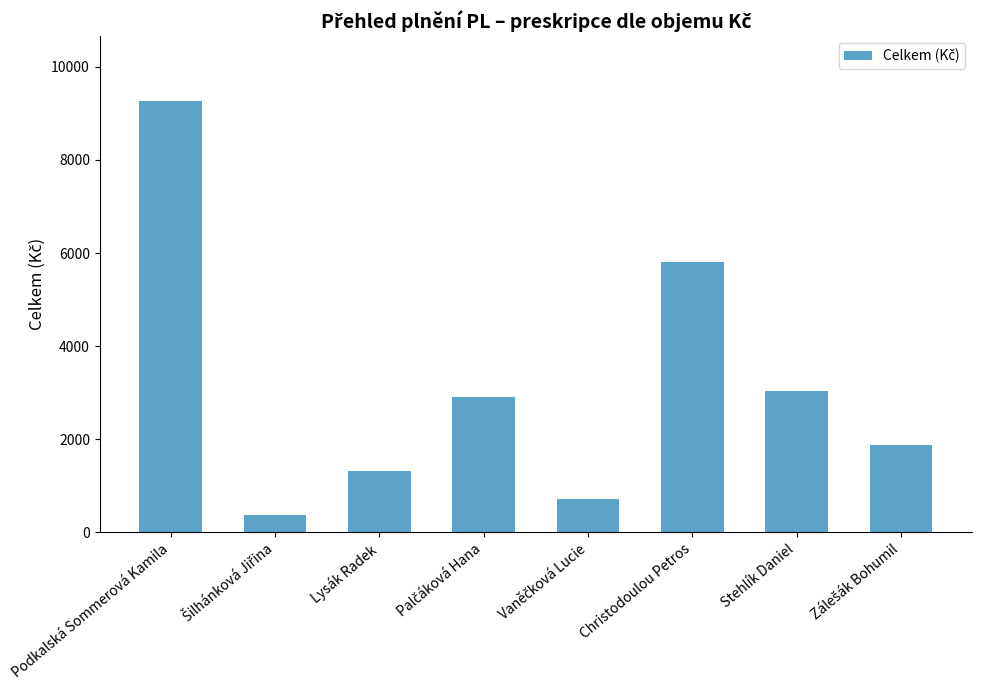

Which category has the highest value across all series?

Podkalská Sommerová Kamila